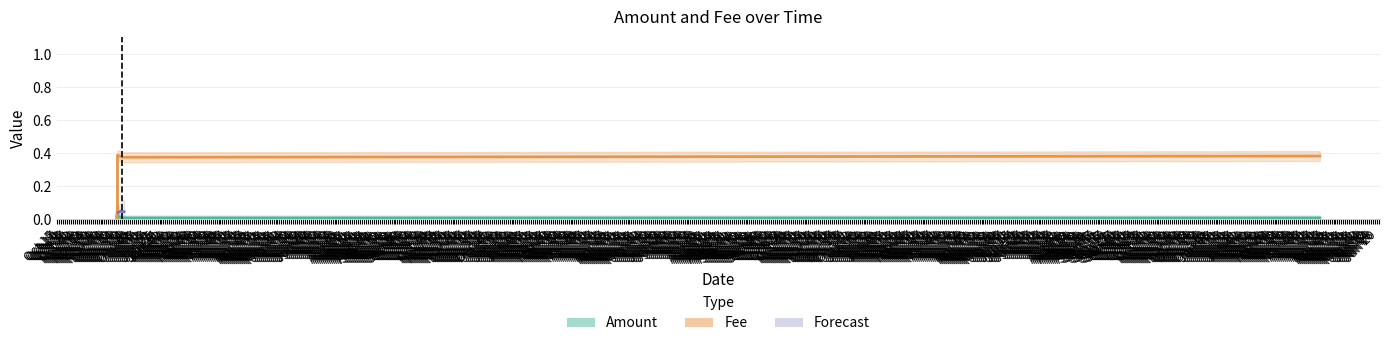

Is the value of Fee at Oct 21 greater than the value of Amount at Nov 10?

Yes